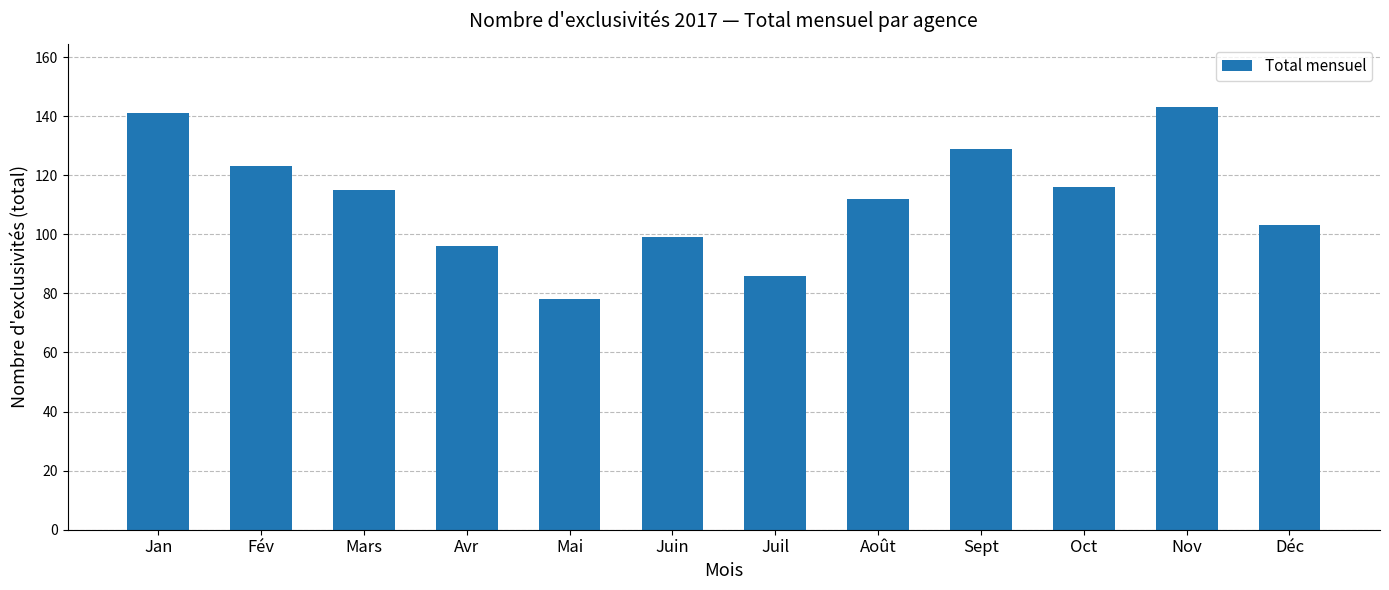

How many categories are shown in the chart?

12